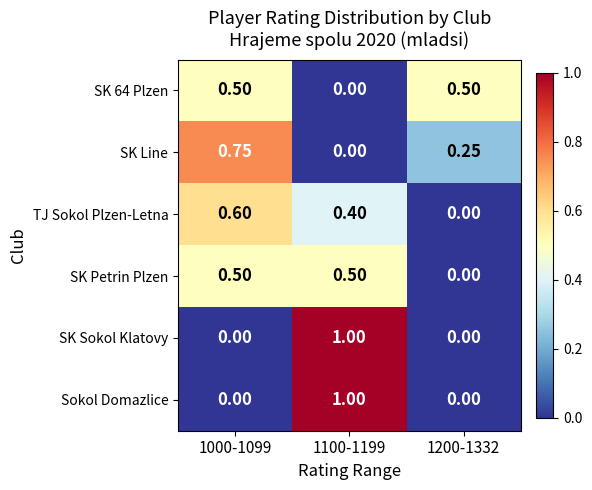

What is the total value across all series at 1100-1199?

2.9